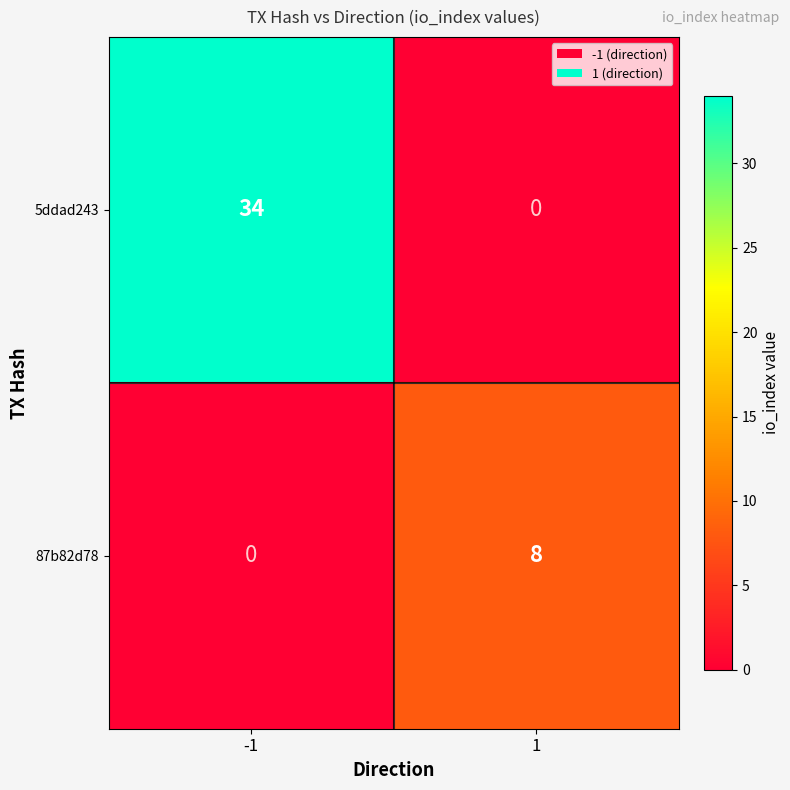

The 87b82d78 series shows 0 at -1. True or false?

True